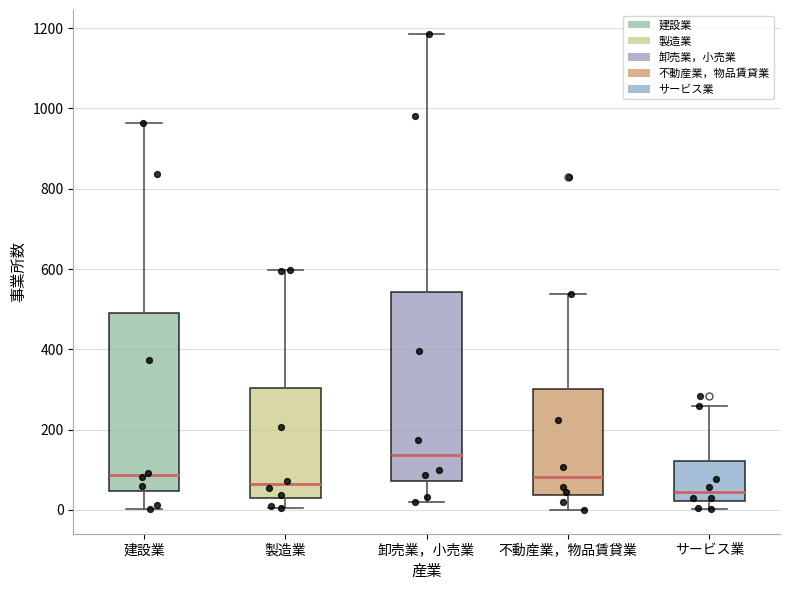

Which box's median line is the highest?

卸売業，小売業